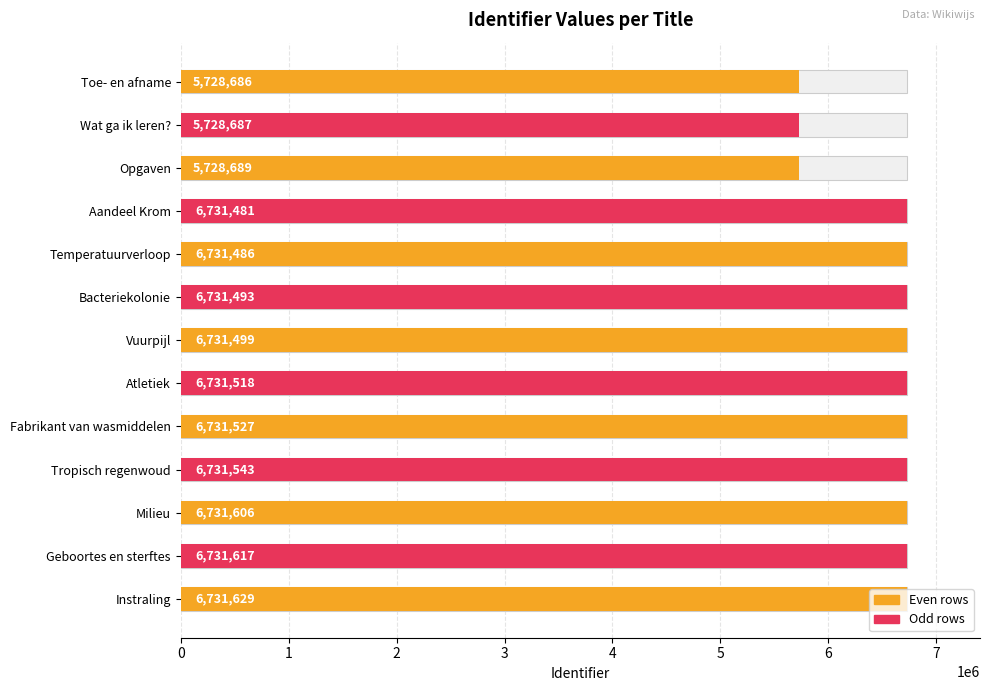

Are the bars grouped side by side (vs. stacked)?

No